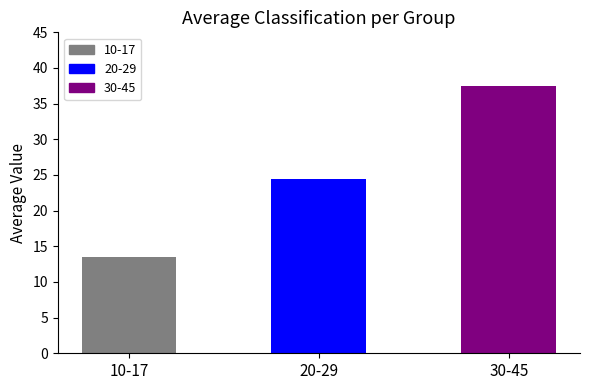

How many data points does each series have?

3